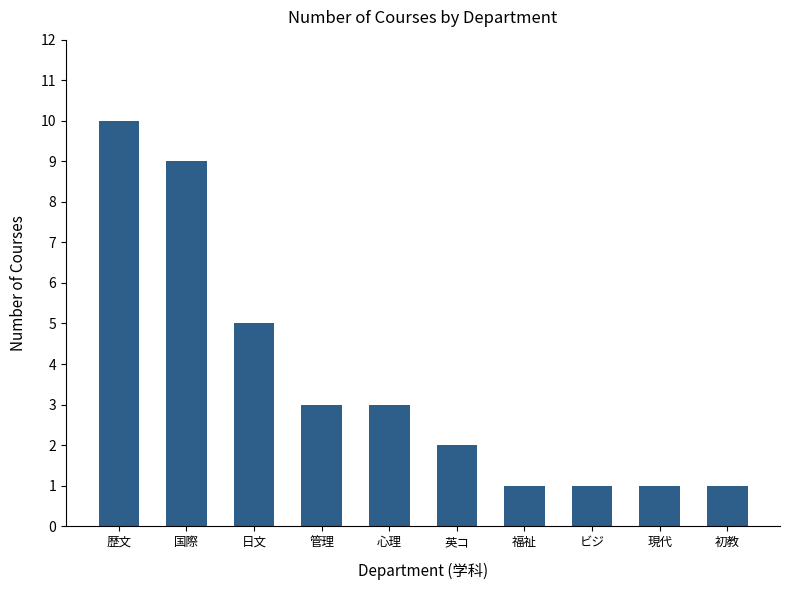

Between 心理 and 歴文, which is larger?

歴文